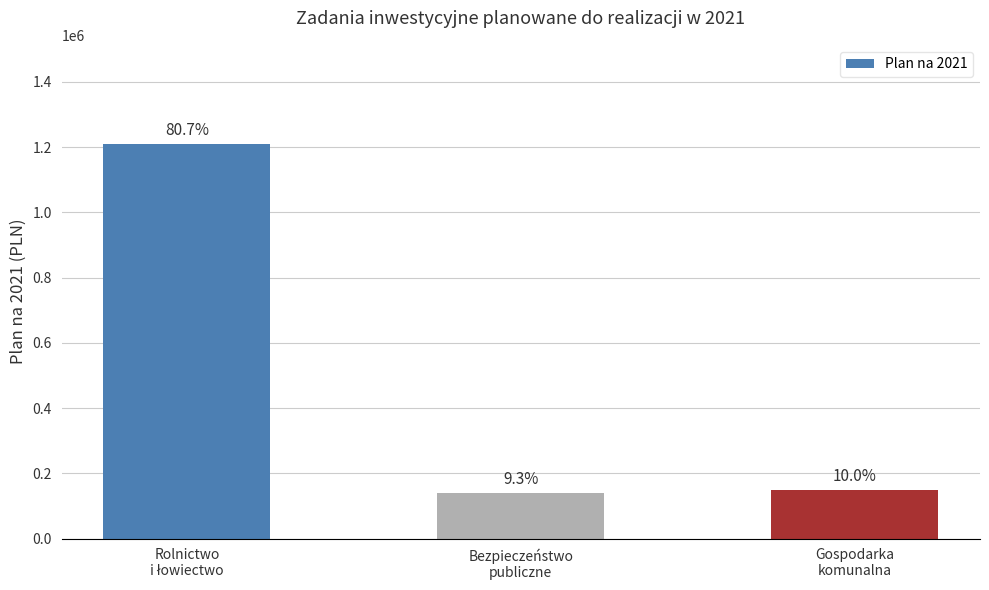

List the labels in order of value, largest first.

Rolnictwo
i łowiectwo, Gospodarka
komunalna, Bezpieczeństwo
publiczne